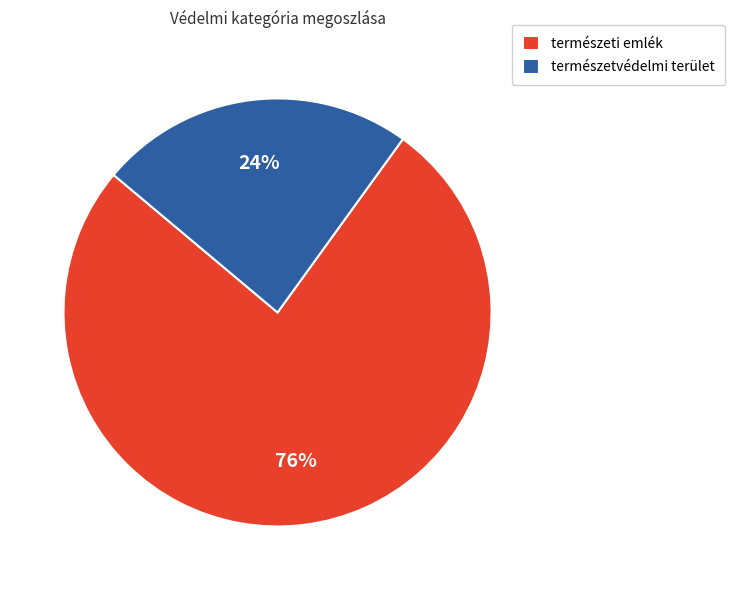

True or false: természeti emlék accounts for 63% of the total.

False